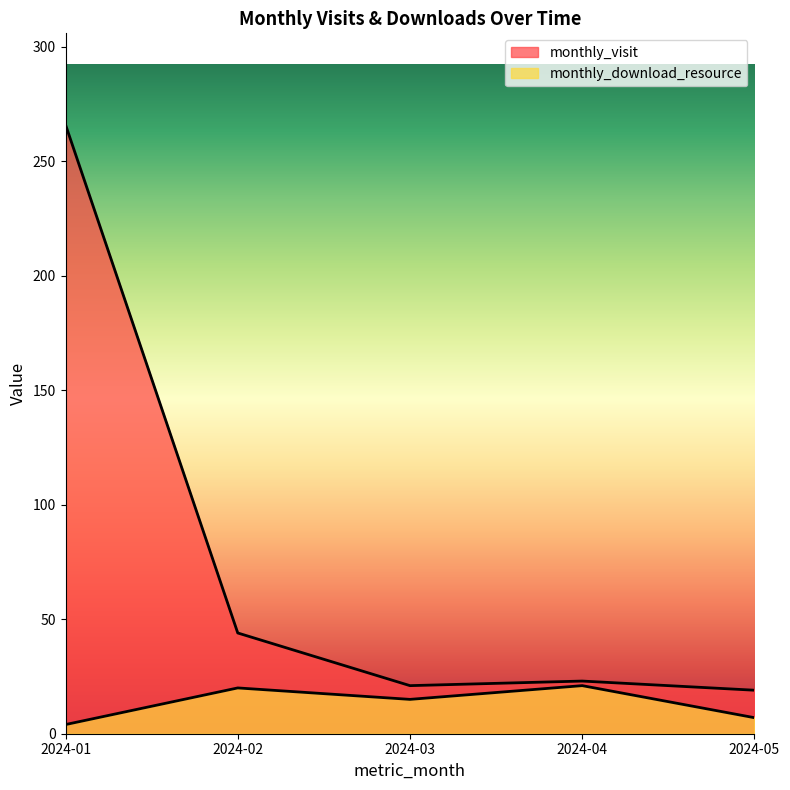

What are all the series names shown in the legend?

monthly_visit, monthly_download_resource